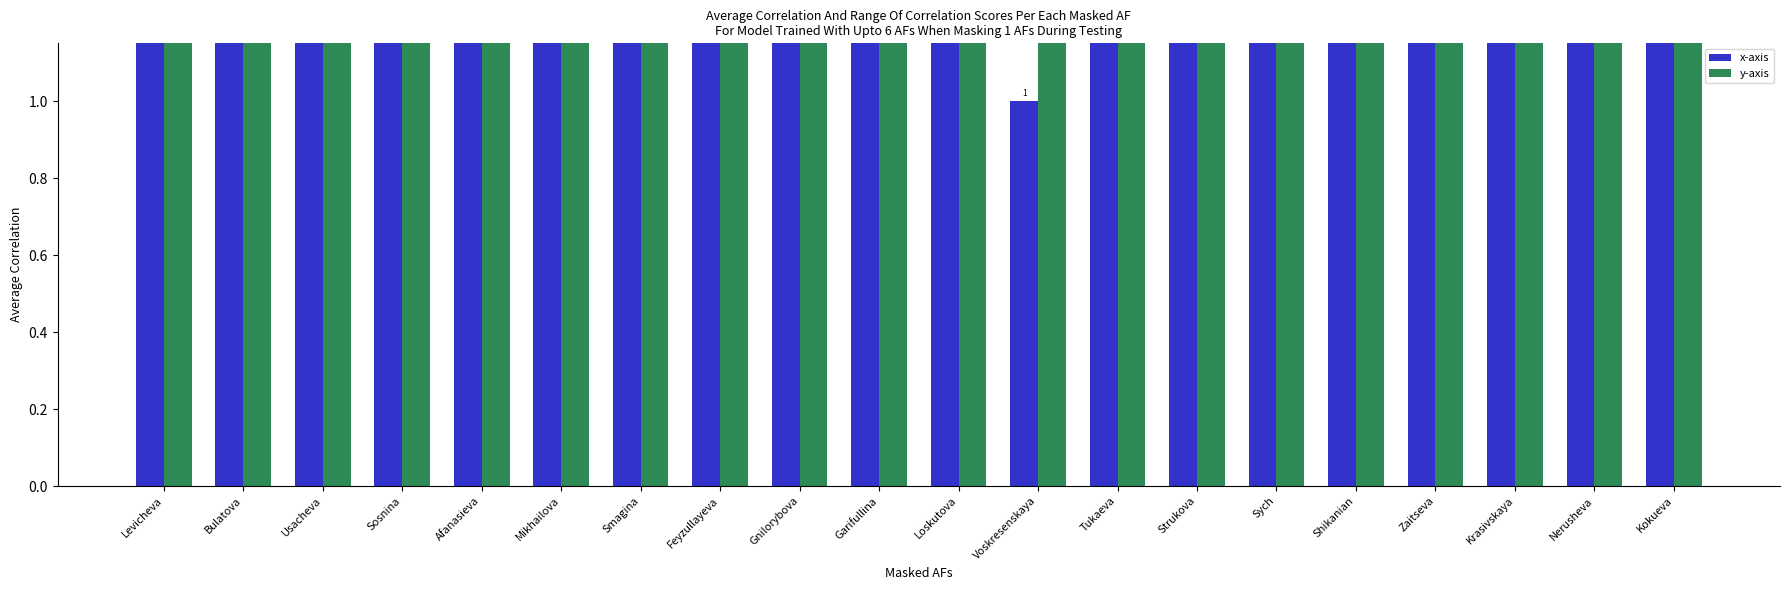

What is the value of the y-axis bar at the 13th from the left?

65